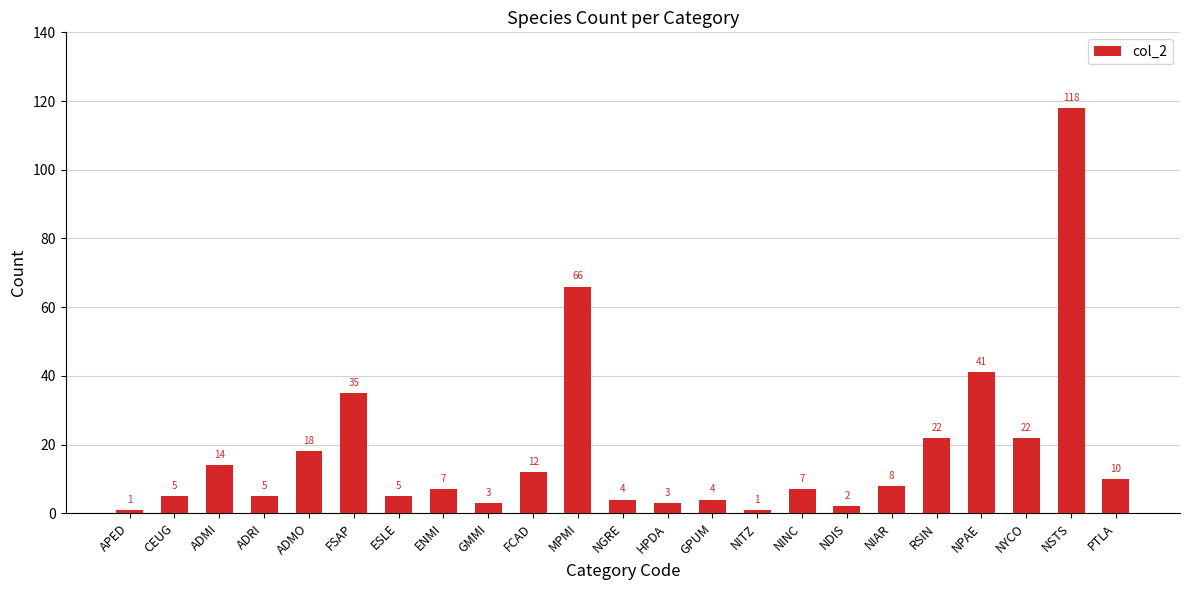

Reading right to left, extract all data points from this chart.

10	118	22	41	22	8	2	7	1	4	3	4	66	12	3	7	5	35	18	5	14	5	1